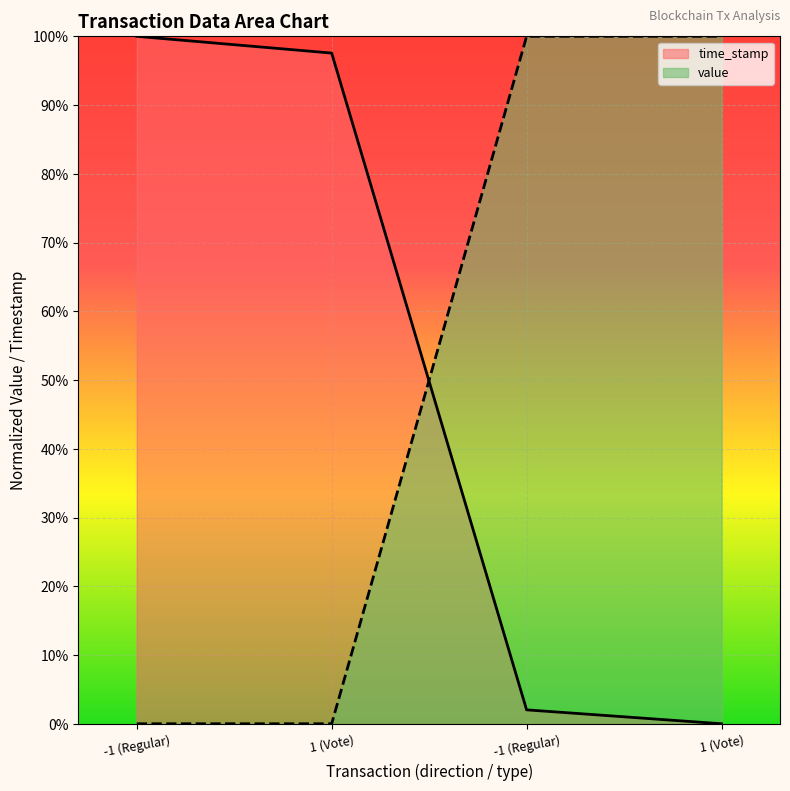

At -1 (Regular), list the series in order from smallest to largest.

value, time_stamp